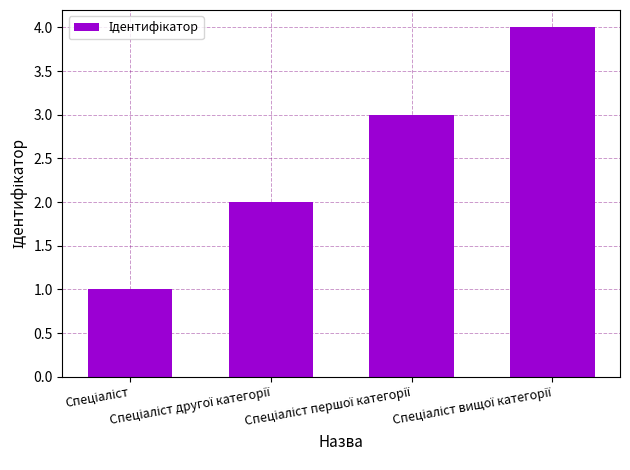

What is the maximum value shown in the chart?

4